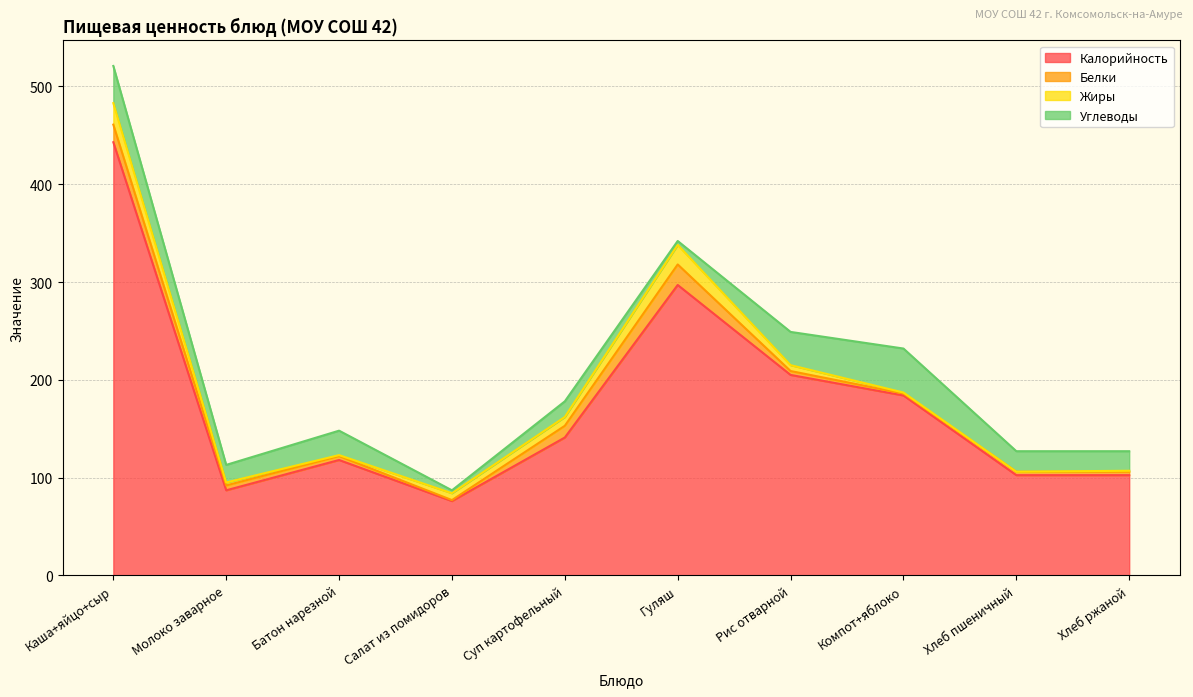

True or false: Жиры and Калорийность intersect in this chart.

False